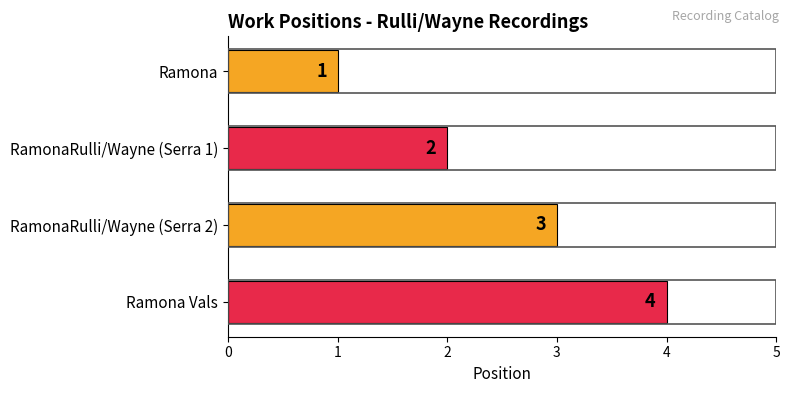

How many series are shown in this chart?

1